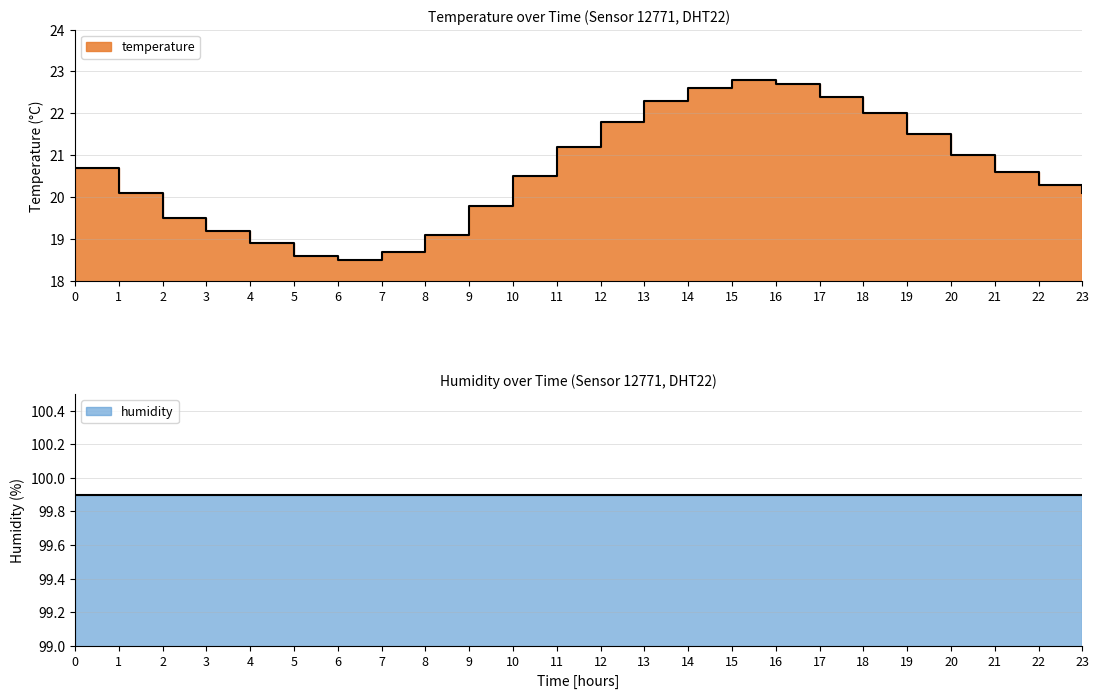

Is it true that the value at 6 is 18.5?

True